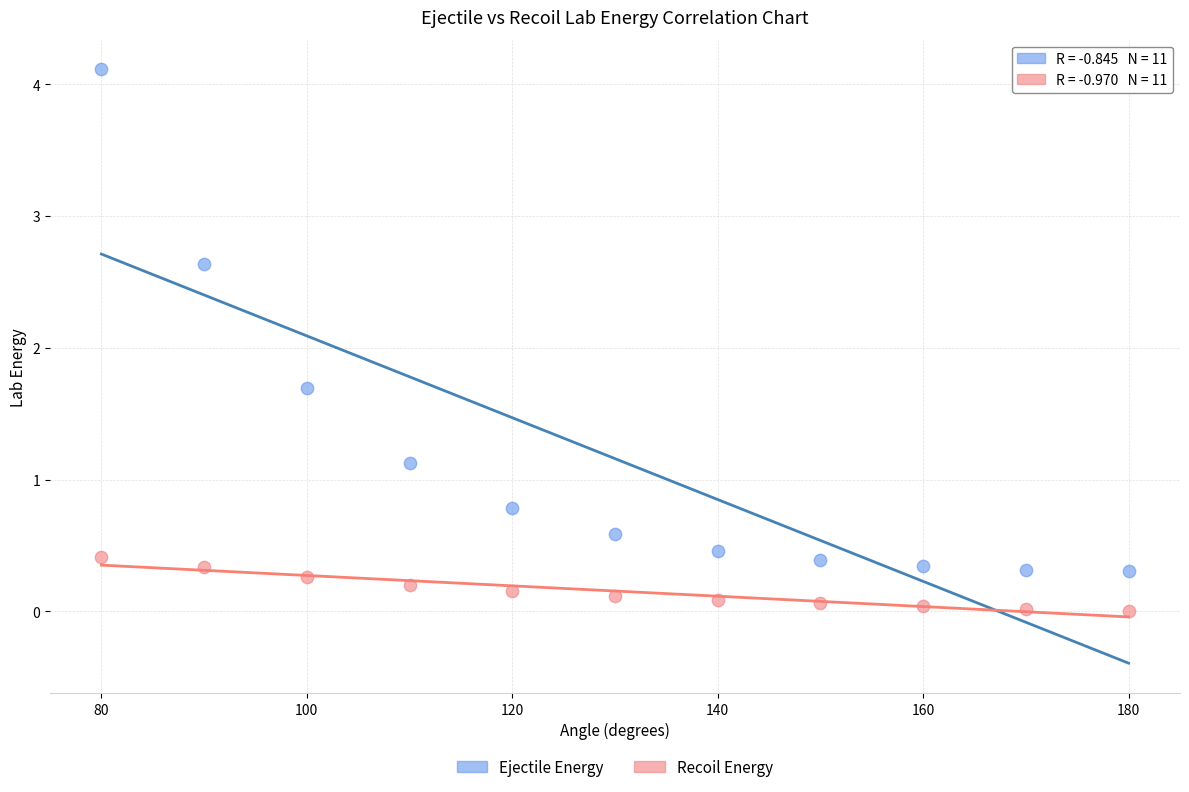

Which series reaches the minimum Y coordinate?

Recoil Energy